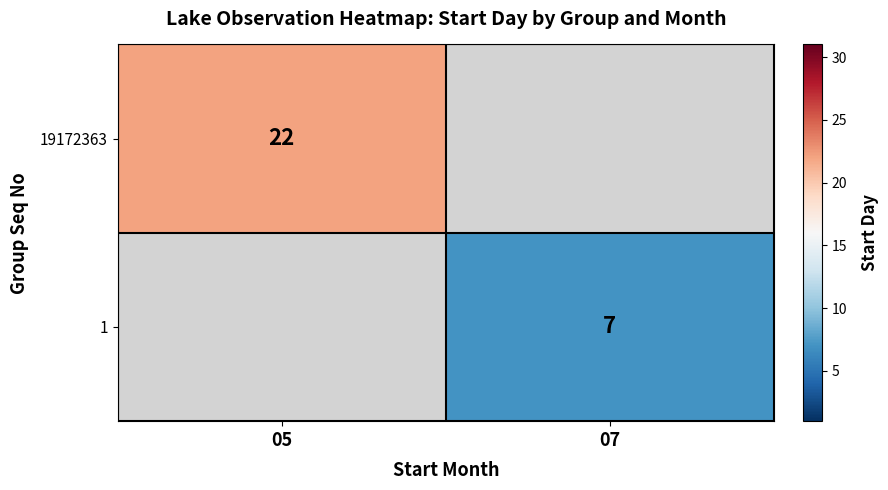

True or false: 19172363 has a value of 37 at 05.

False